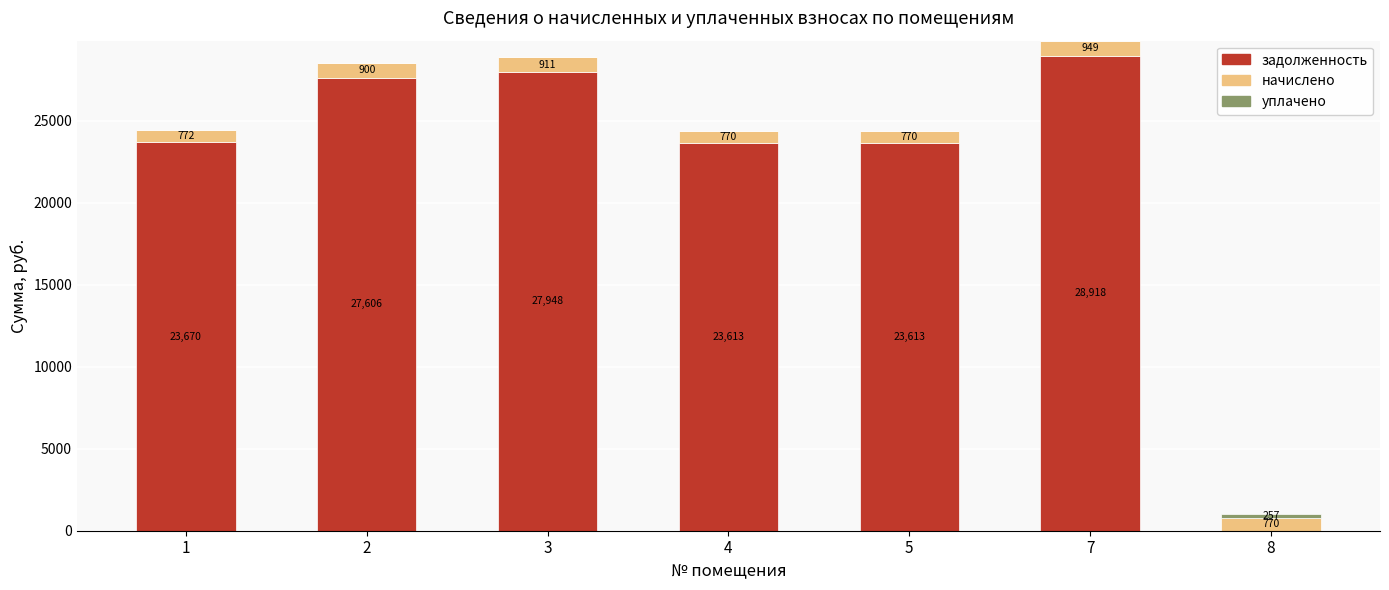

True or false: задолженность has a value of 0.0 at 8.

True